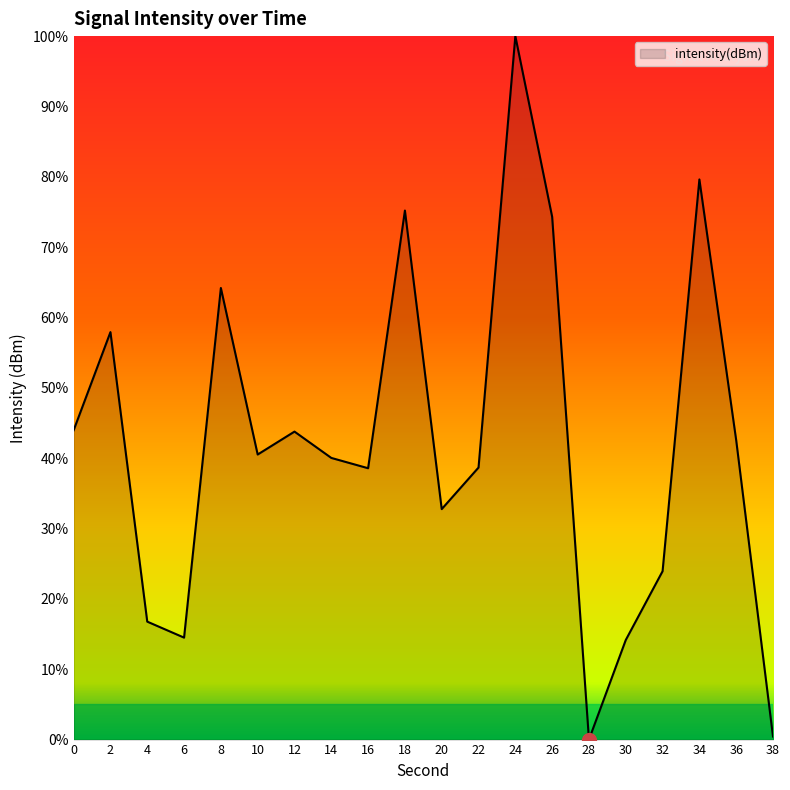

Read the value at 34.

79.6